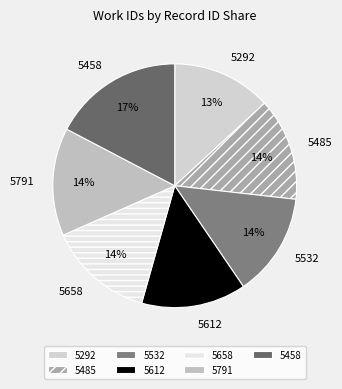

Approximately how many times larger is the value at 5791 compared to 5532?

1.0